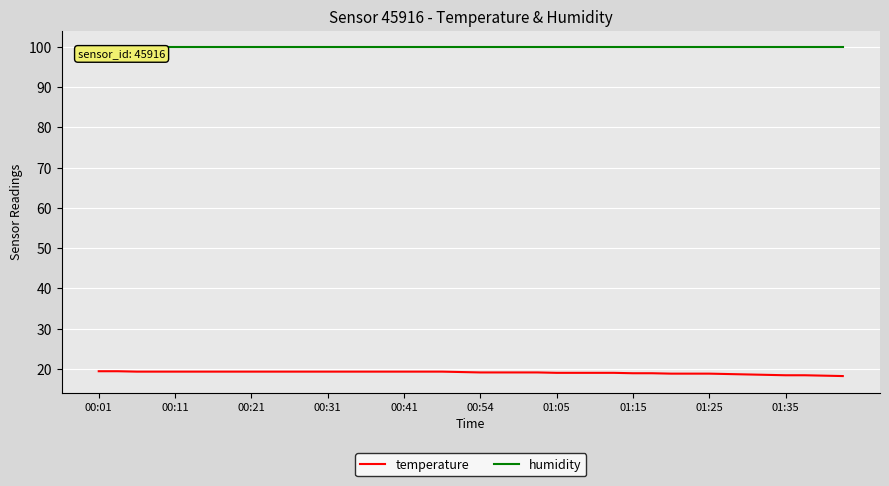

True or false: humidity and temperature intersect in this chart.

False